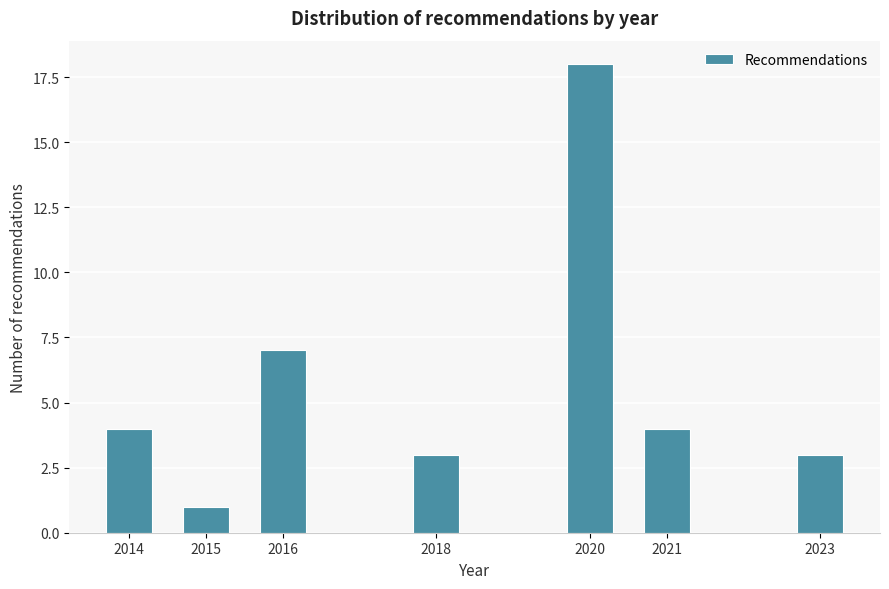

Reading left to right, list all the values displayed in this chart.

4	1	7	3	18	4	3